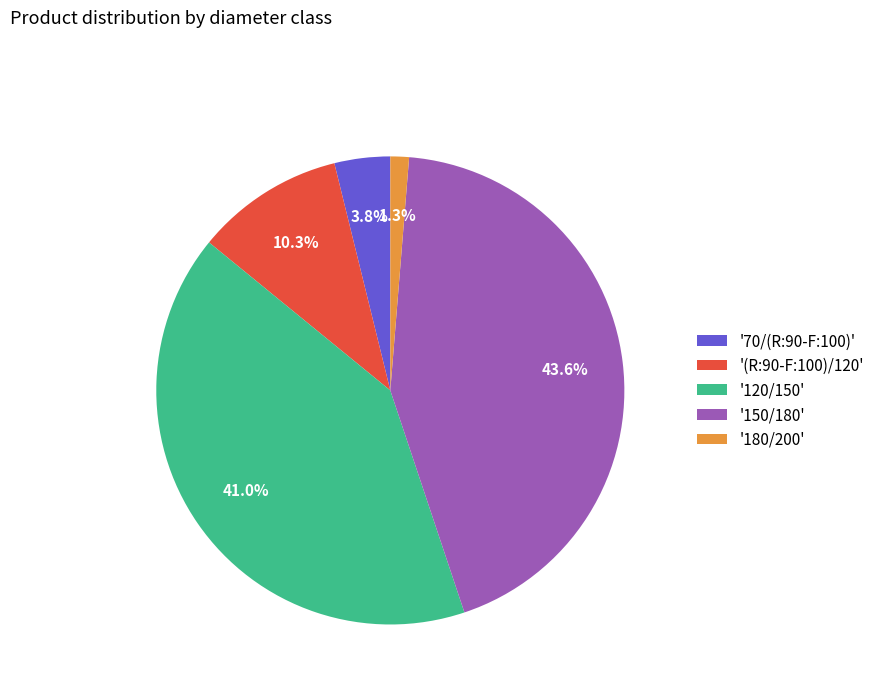

Which has a higher value, '70/(R:90-F:100)' or '120/150'?

'120/150'